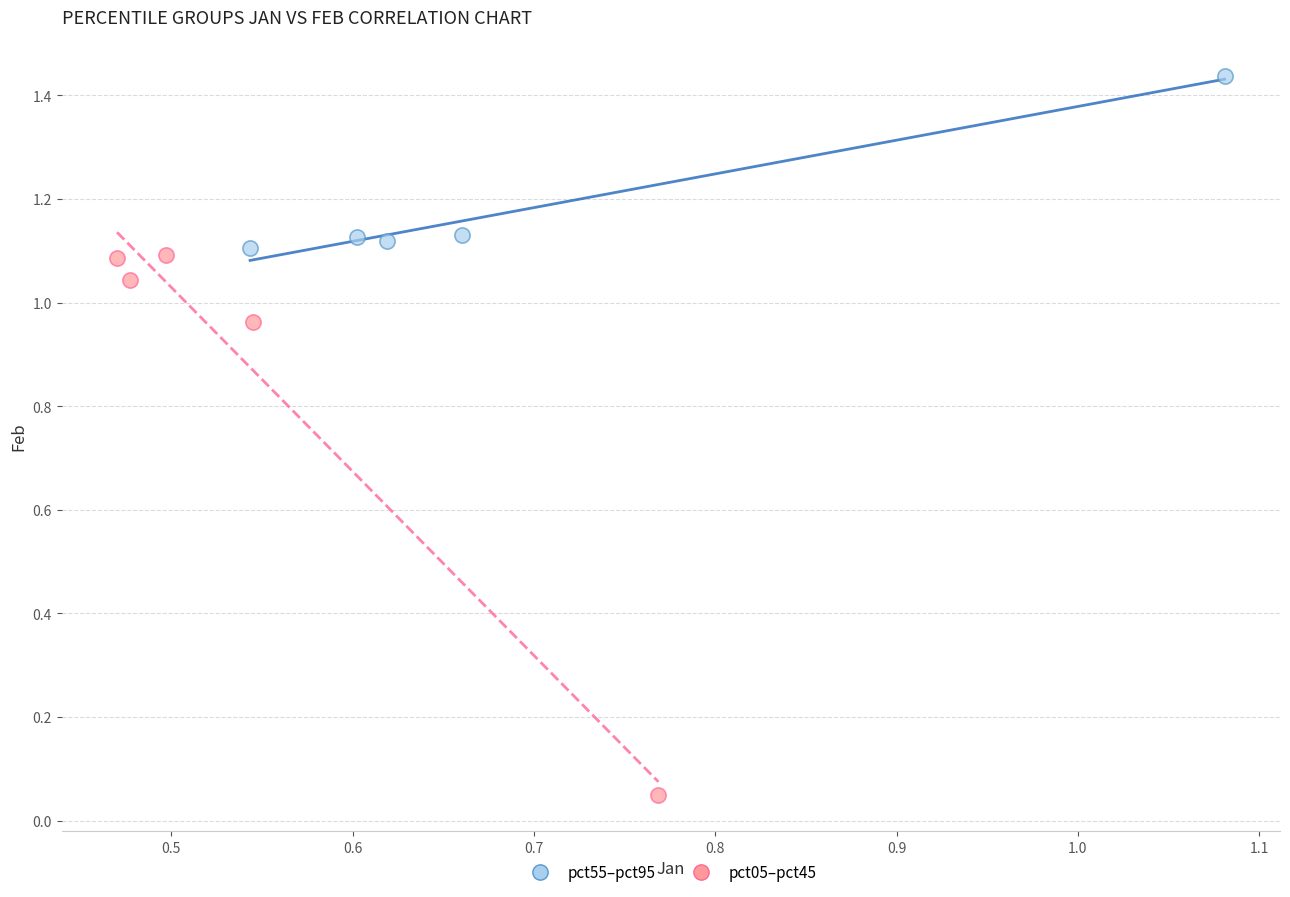

Which series reaches the minimum Y coordinate?

pct05–pct45